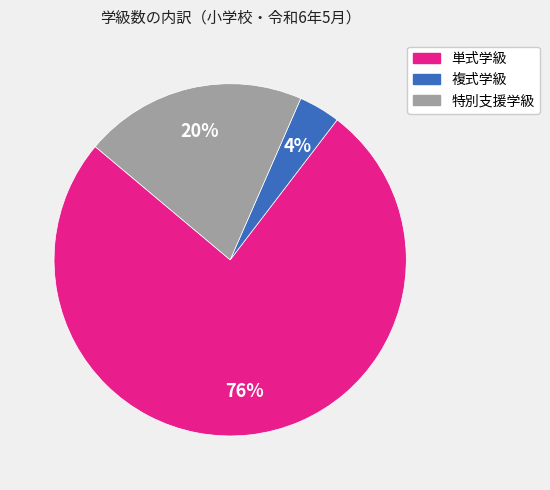

Does any single category account for the majority?

Yes